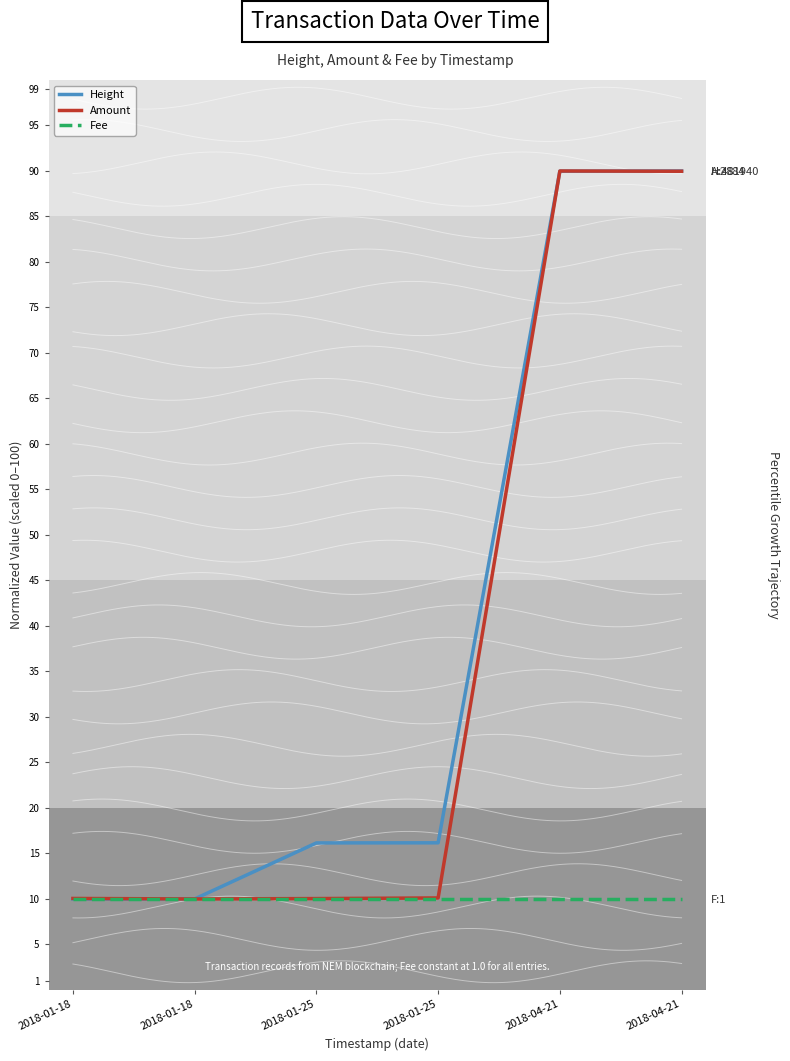

Reading left to right, extract all data points from this chart.

Height: 10.0	10.0	16.2	16.2	90.0	90.0
Amount: 10.1	10.0	10.0	10.1	90.0	90.0
Fee: 10.0	10.0	10.0	10.0	10.0	10.0